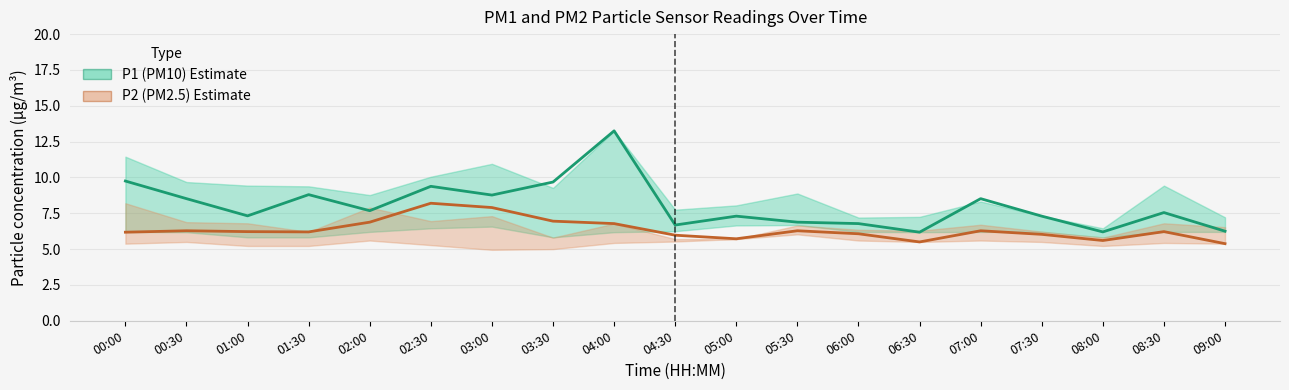

Which label corresponds to the smallest value in the chart?

09:00